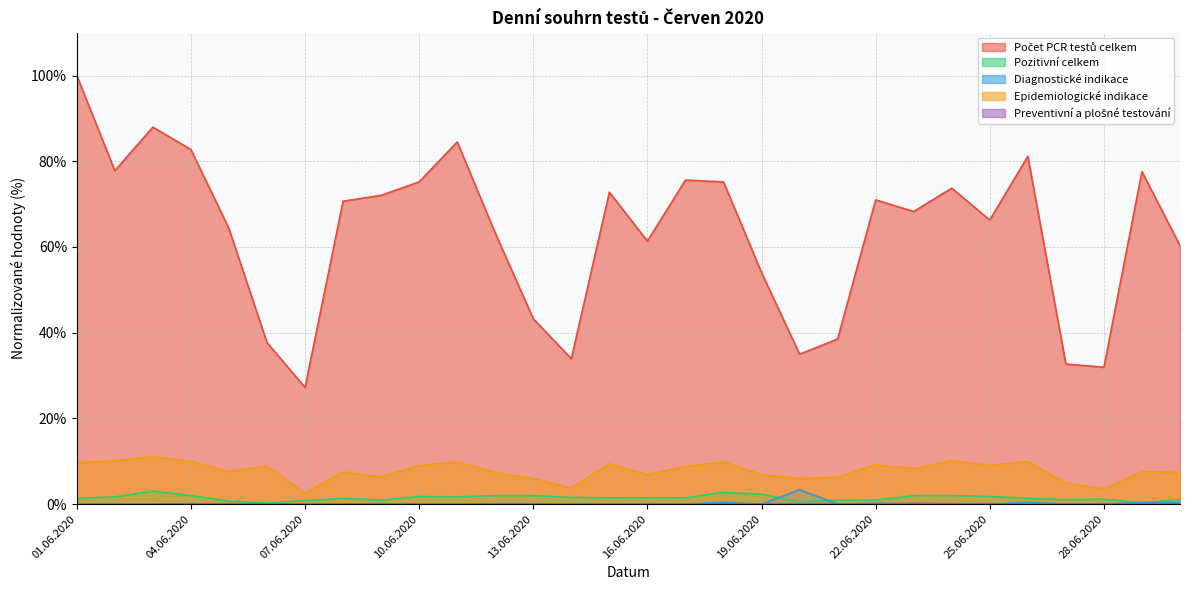

Which series has the largest total across all categories?

Počet PCR testů celkem